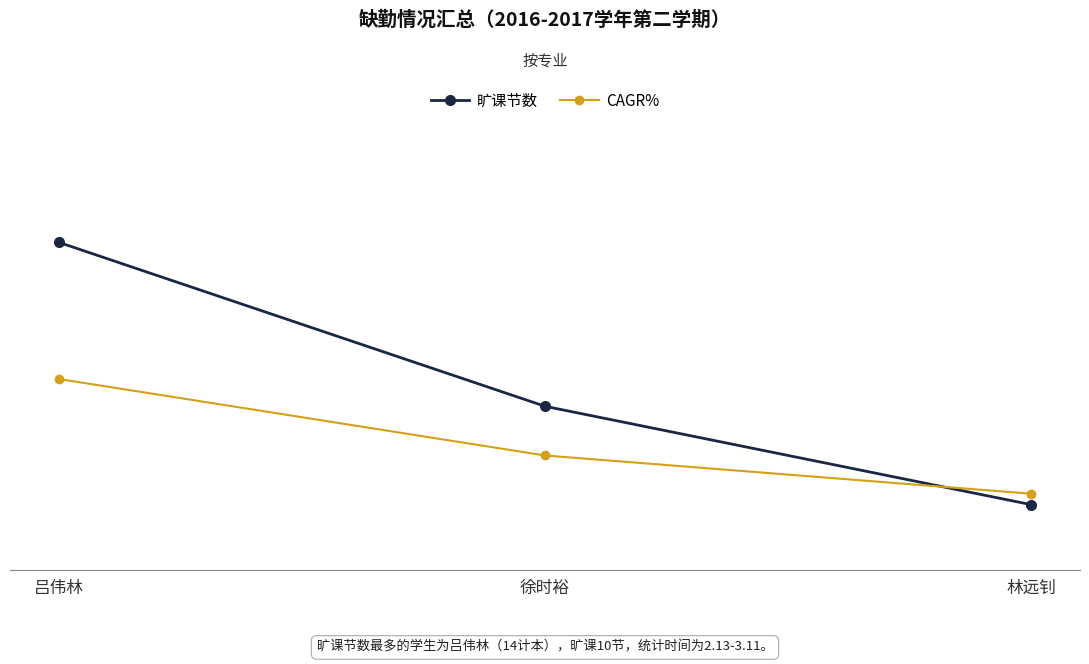

What are all the series names shown in the legend?

旷课节数, CAGR%